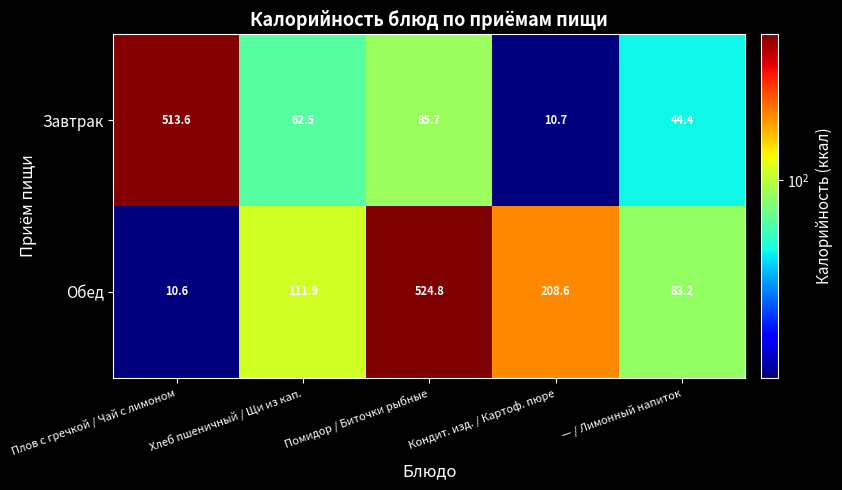

At which label does Завтрак first exceed 62?

Плов с гречкой / Чай с лимоном